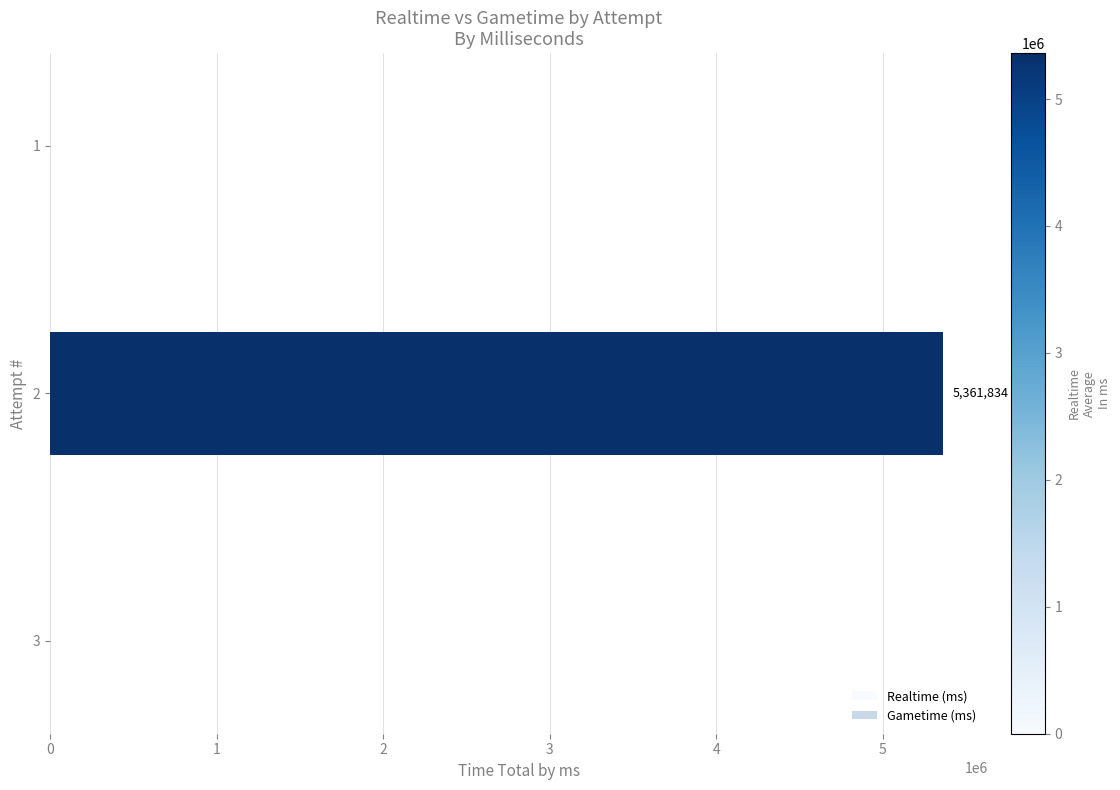

What is the change in value from 2 to 1?

-5361834